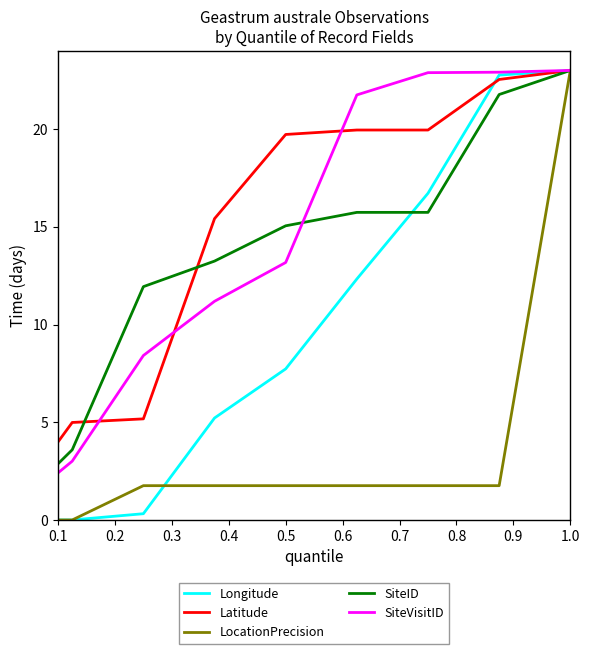

What is the highest value of the Longitude series?

23.0